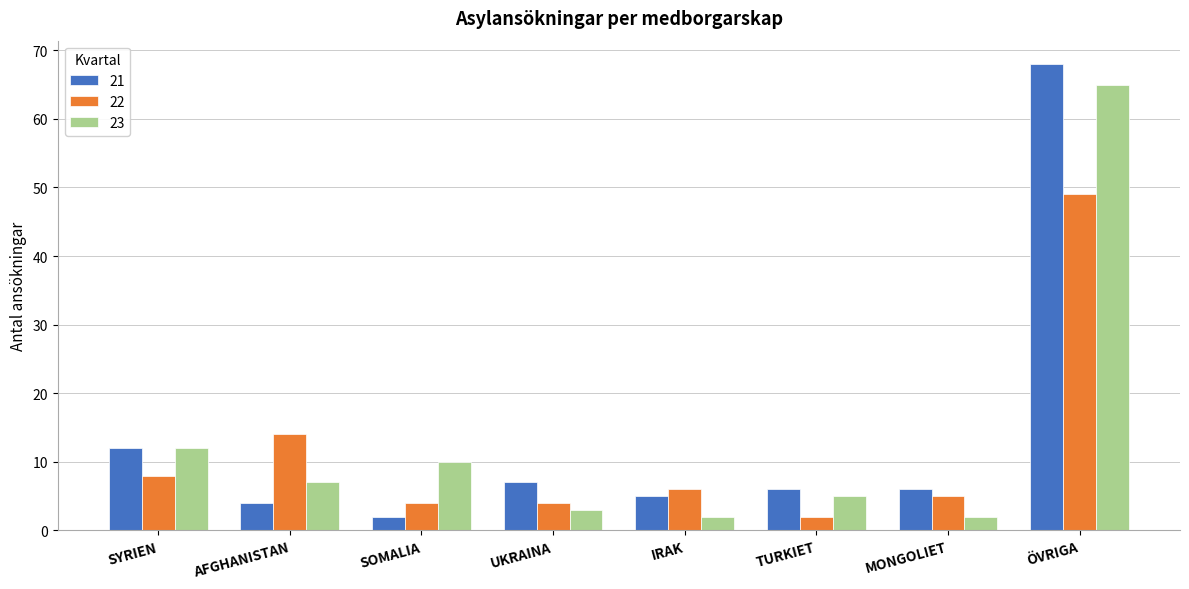

At which category is the sum across all series the highest?

ÖVRIGA